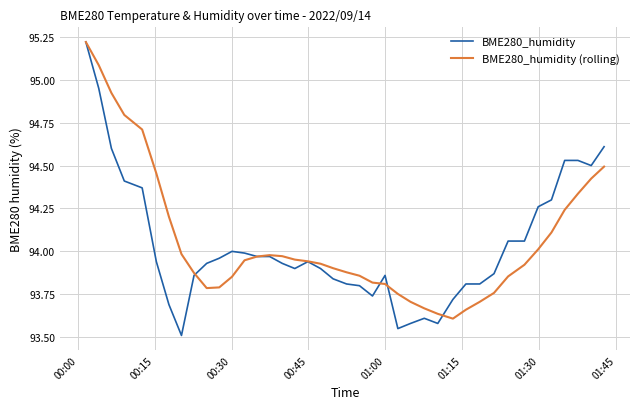

Which series has the largest range (max minus min)?

BME280_humidity